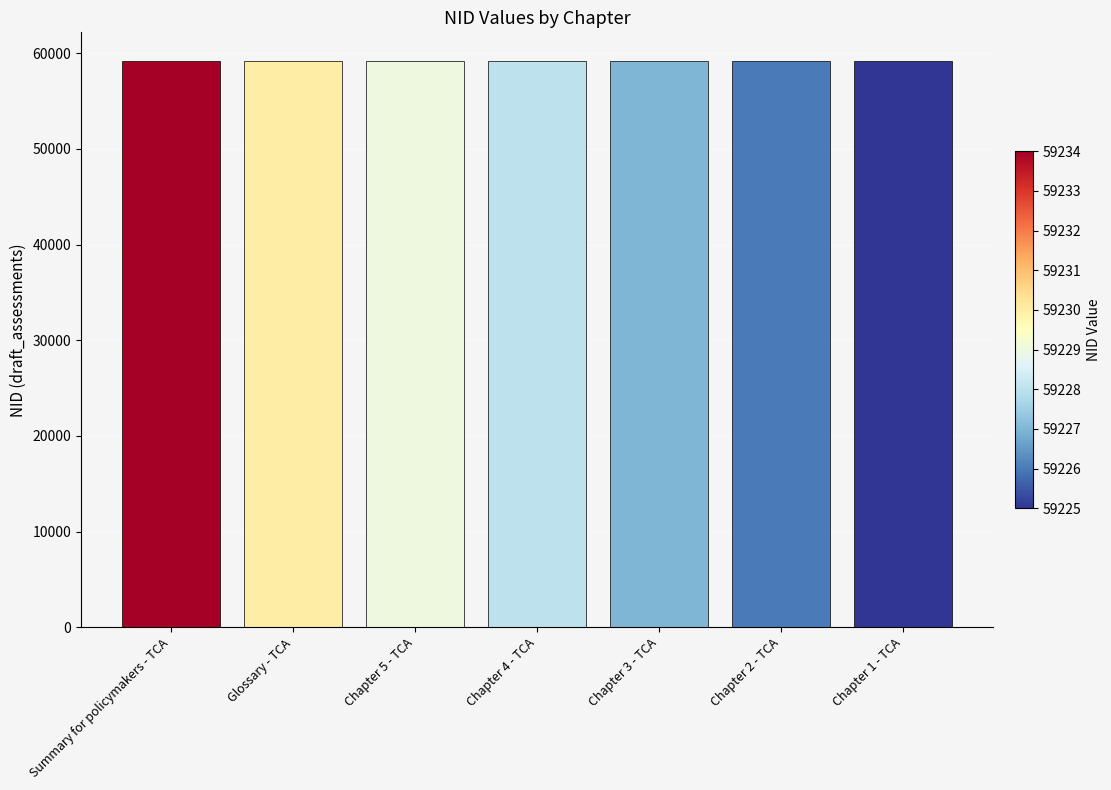

What is the label of the 7th bar from the left?

Chapter 1 - TCA